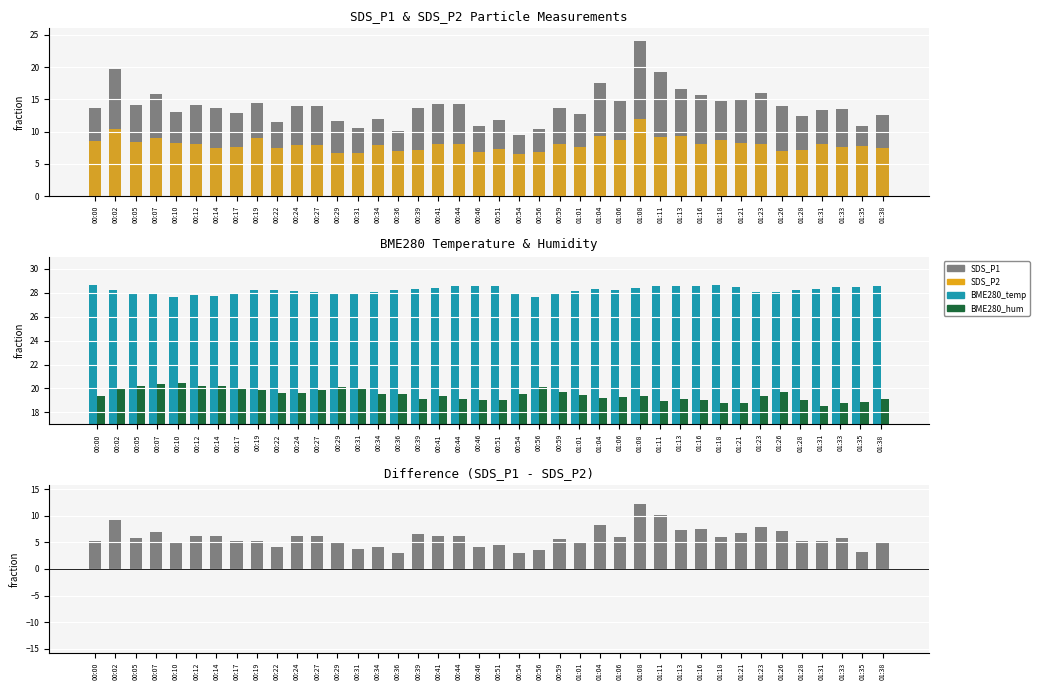

Reading left to right, transcribe all the data shown in this chart.

SDS_P1: 00:00=13.7	00:02=19.6	00:05=14.2	00:07=15.9	00:10=13.0	00:12=14.2	00:14=13.7	00:17=12.9	00:19=14.4	00:22=11.5	00:24=14.0	00:27=14.0	00:29=11.7	00:31=10.6	00:34=11.9	00:36=10.1	00:39=13.7	00:41=14.3	00:44=14.3	00:46=10.9	00:51=11.8	00:54=9.5	00:56=10.3	00:59=13.7	01:01=12.7	01:04=17.5	01:06=14.8	01:08=24.0	01:11=19.2	01:13=16.6	01:16=15.6	01:18=14.7	01:21=15.1	01:23=16.1	01:26=14.0	01:28=12.5	01:31=13.3	01:33=13.4	01:35=10.8	01:38=12.6
SDS_P2: 00:00=8.5	00:02=10.4	00:05=8.4	00:07=8.9	00:10=8.2	00:12=8.0	00:14=7.5	00:17=7.6	00:19=9.1	00:22=7.5	00:24=7.9	00:27=7.9	00:29=6.7	00:31=6.8	00:34=7.8	00:36=7.0	00:39=7.1	00:41=8.0	00:44=8.1	00:46=6.8	00:51=7.3	00:54=6.5	00:56=6.8	00:59=8.0	01:01=7.6	01:04=9.3	01:06=8.8	01:08=11.9	01:11=9.1	01:13=9.3	01:16=8.1	01:18=8.7	01:21=8.3	01:23=8.1	01:26=7.0	01:28=7.2	01:31=8.1	01:33=7.6	01:35=7.7	01:38=7.5
BME280_temp: 00:00=28.7	00:02=28.2	00:05=27.9	00:07=27.9	00:10=27.6	00:12=27.8	00:14=27.7	00:17=28.0	00:19=28.2	00:22=28.2	00:24=28.1	00:27=28.1	00:29=27.9	00:31=28.0	00:34=28.1	00:36=28.2	00:39=28.3	00:41=28.4	00:44=28.5	00:46=28.6	00:51=28.5	00:54=28.0	00:56=27.6	00:59=27.9	01:01=28.1	01:04=28.3	01:06=28.2	01:08=28.4	01:11=28.5	01:13=28.6	01:16=28.6	01:18=28.6	01:21=28.5	01:23=28.1	01:26=28.0	01:28=28.2	01:31=28.3	01:33=28.4	01:35=28.5	01:38=28.5
BME280_hum: 00:00=19.3	00:02=20.0	00:05=20.2	00:07=20.4	00:10=20.5	00:12=20.2	00:14=20.2	00:17=20.0	00:19=19.9	00:22=19.6	00:24=19.6	00:27=19.9	00:29=20.1	00:31=20.0	00:34=19.6	00:36=19.5	00:39=19.2	00:41=19.4	00:44=19.1	00:46=19.1	00:51=19.1	00:54=19.5	00:56=20.1	00:59=19.7	01:01=19.4	01:04=19.2	01:06=19.3	01:08=19.4	01:11=19.0	01:13=19.1	01:16=19.1	01:18=18.8	01:21=18.8	01:23=19.4	01:26=19.7	01:28=19.0	01:31=18.6	01:33=18.8	01:35=18.8	01:38=19.1
SDS_P1 - SDS_P2: 00:00=5.2	00:02=9.2	00:05=5.7	00:07=7.0	00:10=4.8	00:12=6.2	00:14=6.2	00:17=5.3	00:19=5.3	00:22=4.1	00:24=6.1	00:27=6.1	00:29=5.0	00:31=3.8	00:34=4.0	00:36=3.0	00:39=6.6	00:41=6.2	00:44=6.1	00:46=4.1	00:51=4.4	00:54=3.0	00:56=3.5	00:59=5.7	01:01=5.1	01:04=8.2	01:06=6.0	01:08=12.1	01:11=10.1	01:13=7.3	01:16=7.5	01:18=6.0	01:21=6.8	01:23=8.0	01:26=7.0	01:28=5.3	01:31=5.2	01:33=5.8	01:35=3.1	01:38=5.0